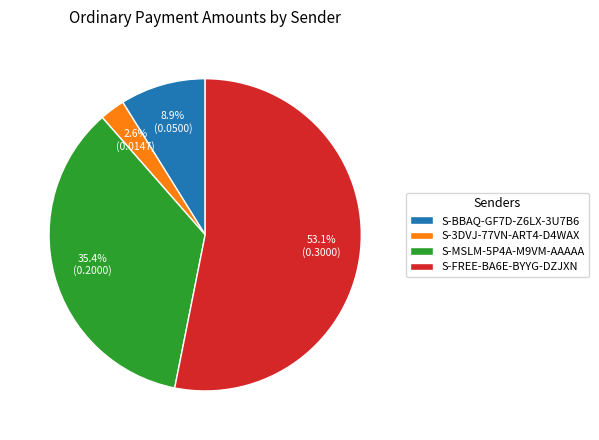

How much of the chart is everything except S-MSLM-5P4A-M9VM-AAAAA?

64.6%